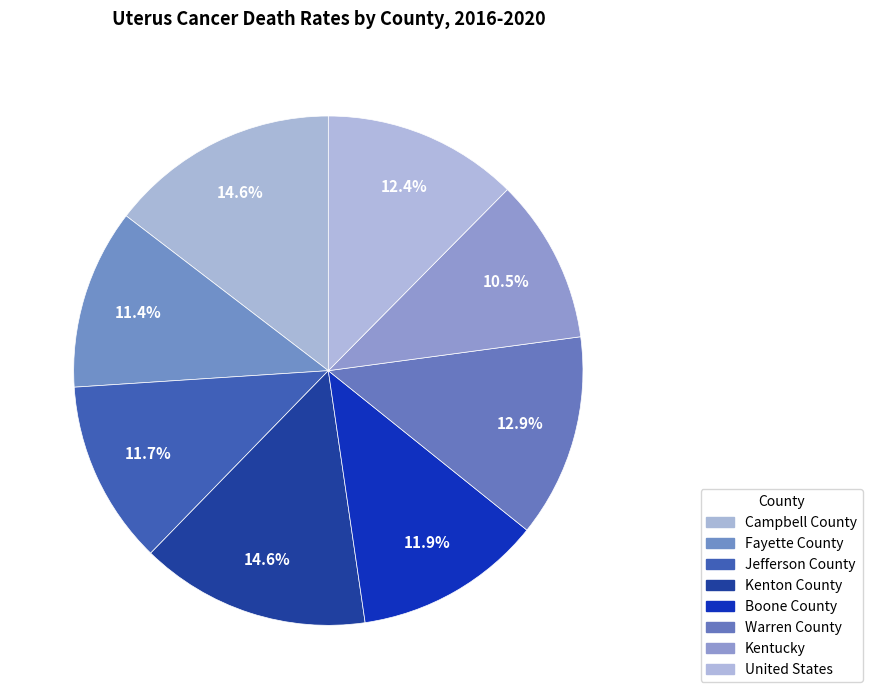

Count the number of slices in the pie.

8